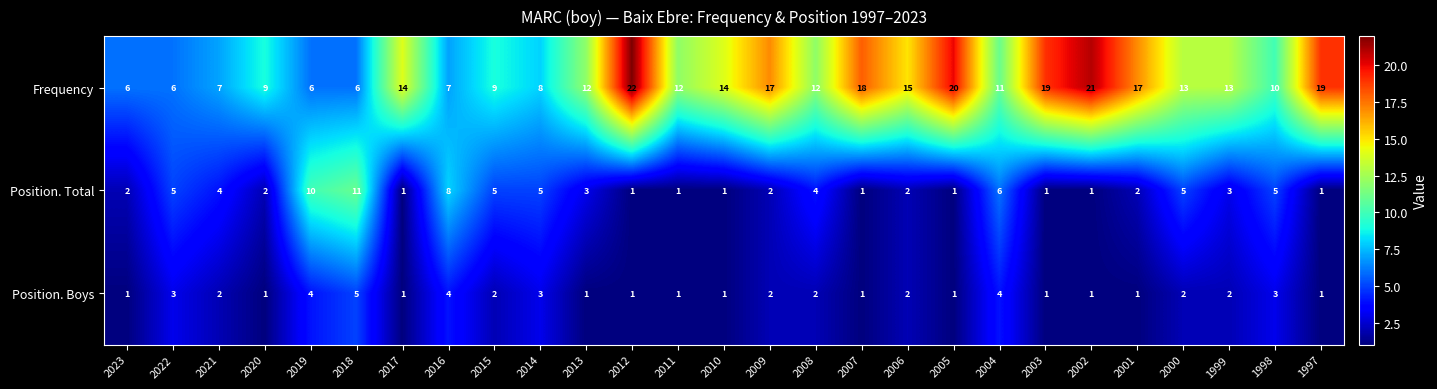

Is it true that Position. Boys equals 5 at 2016?

False